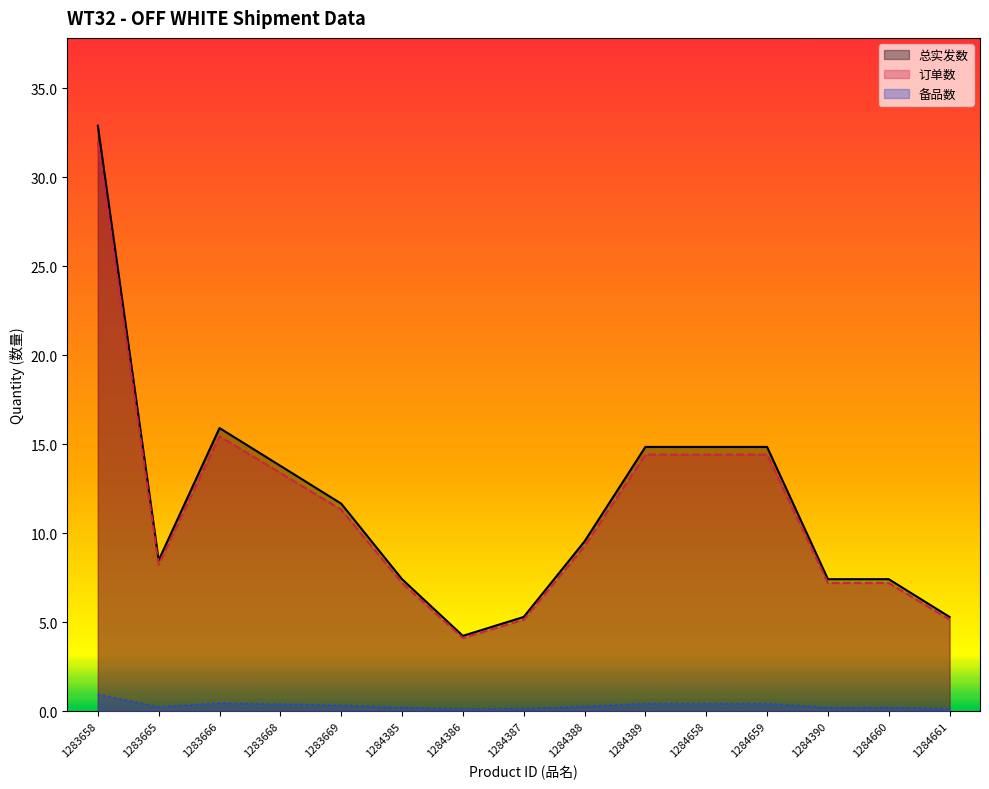

What is the difference between the 订单数 values at 1283666 and 1284387?

10.3